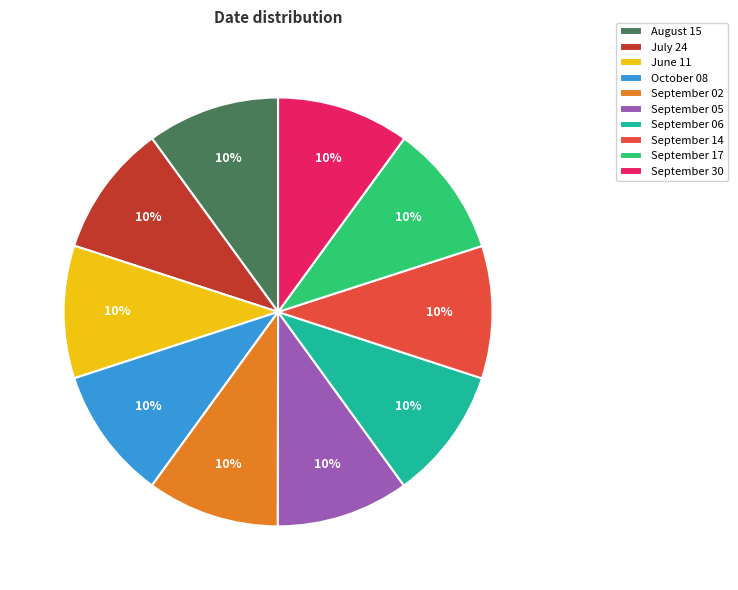

Does any single category account for the majority?

No